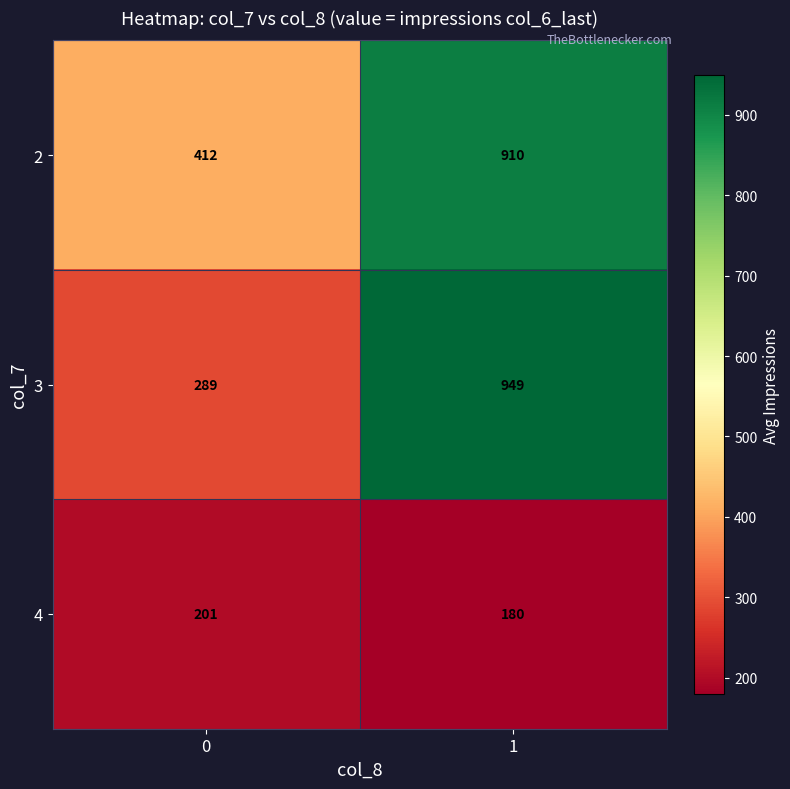

What is the sum of the 4 values at 1 and 0?

381